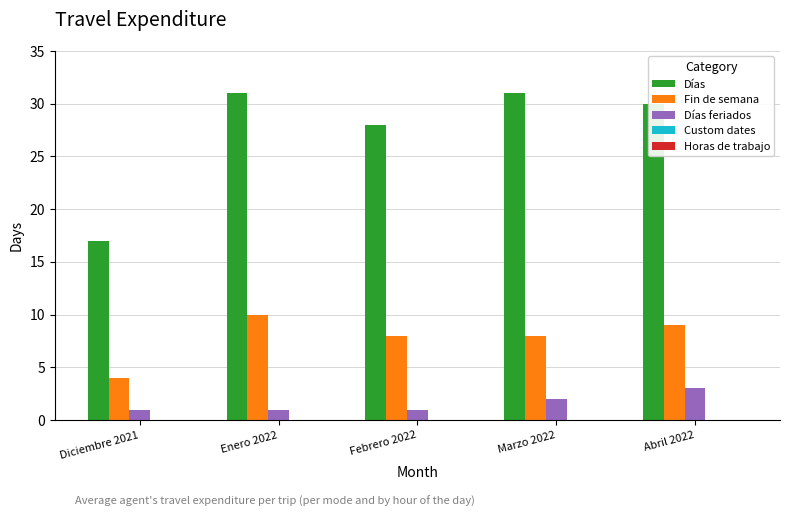

Does the chart contain any negative values?

No